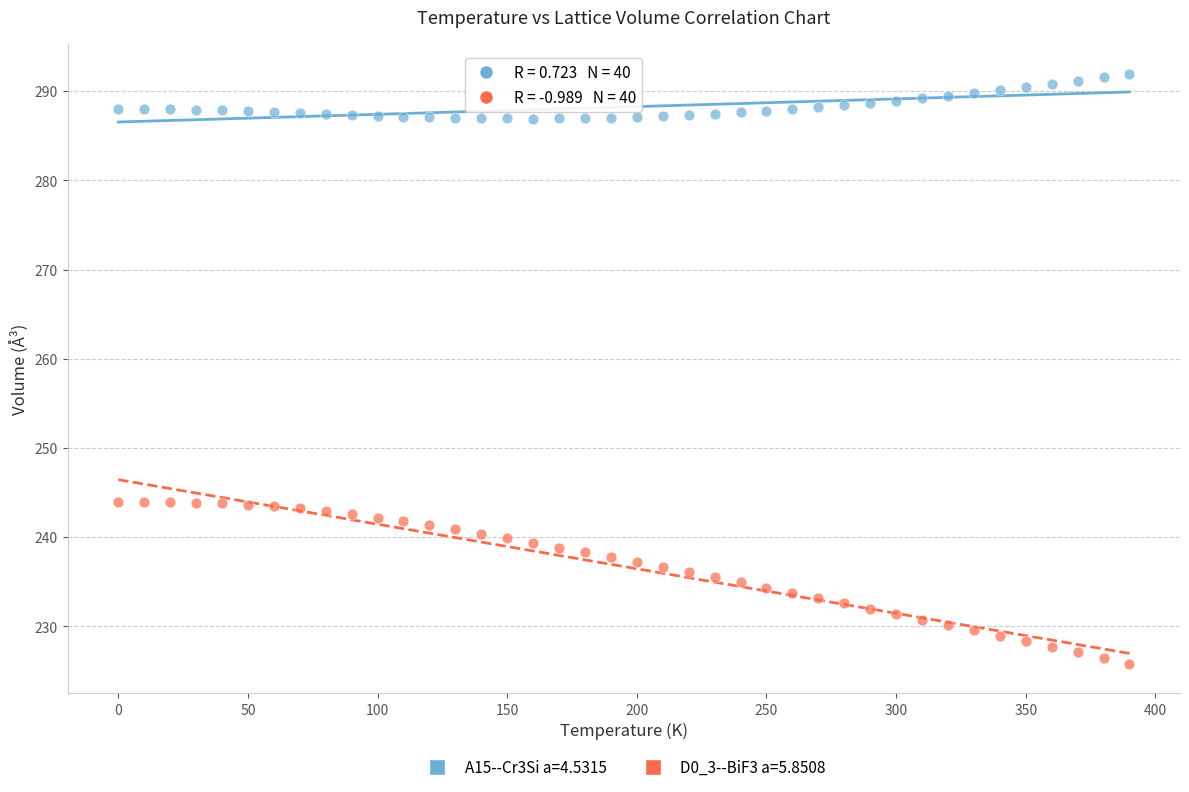

Which series has the largest Y range (max minus min)?

D0_3--BiF3 a=5.8508